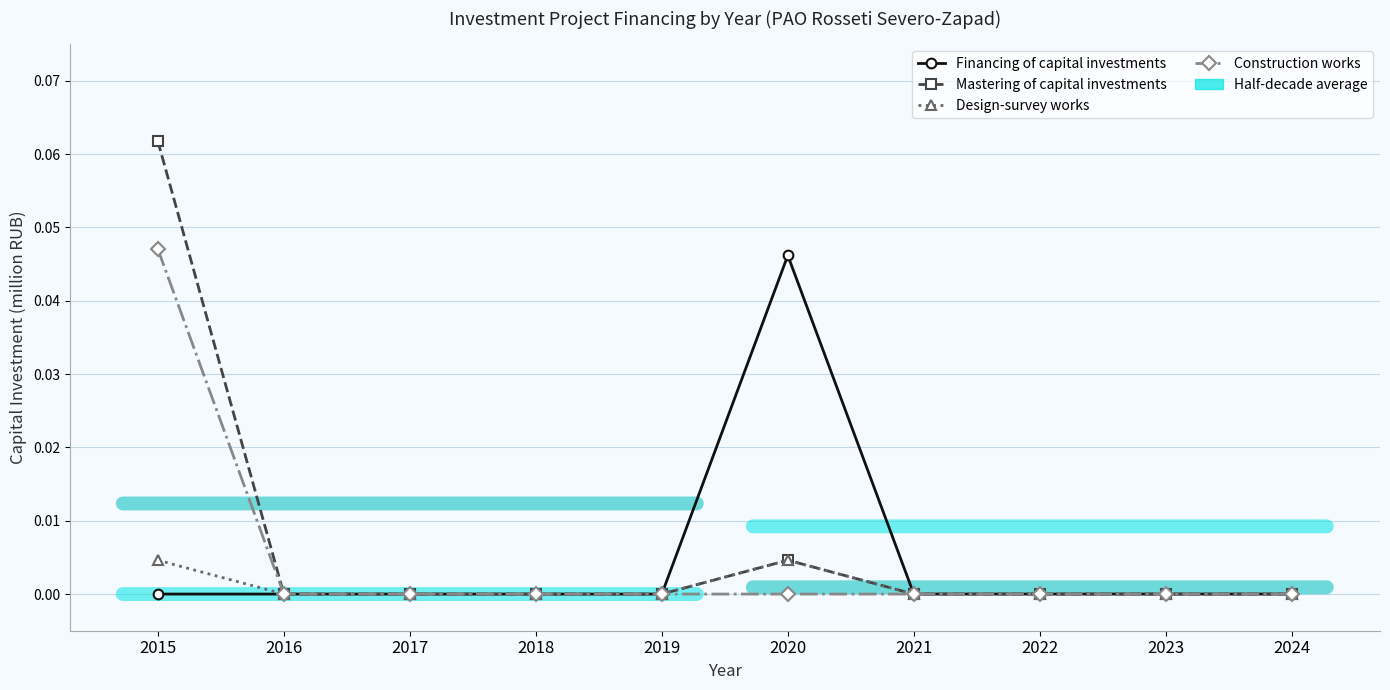

Which series has the widest spread of values?

Mastering of capital investments